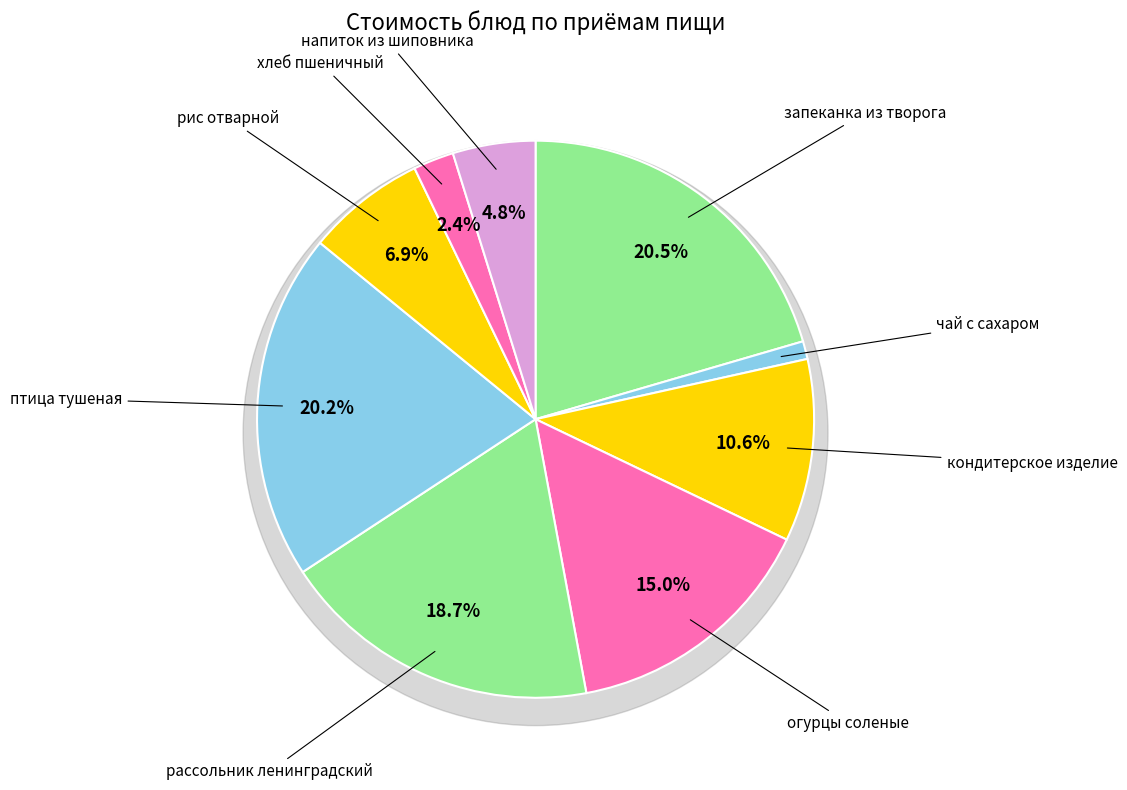

The запеканка из творога slice represents 6% of the pie. True or false?

False